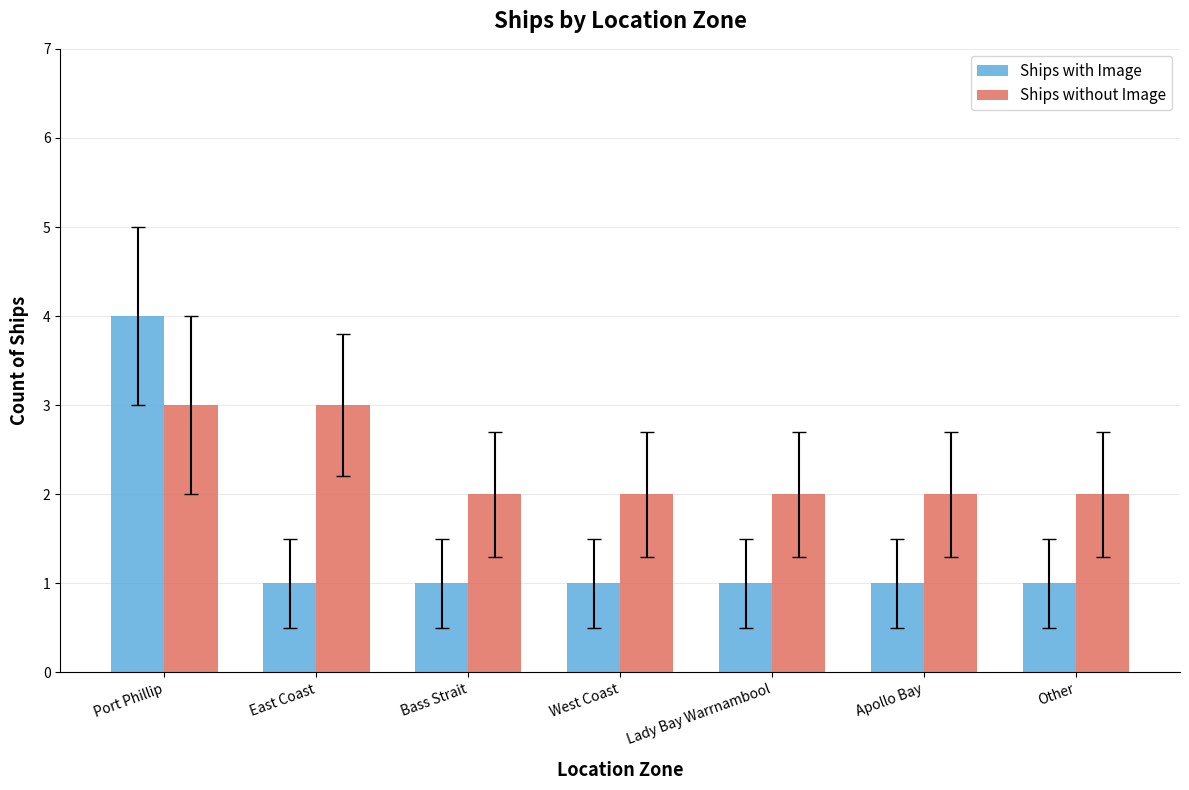

True or false: Ships with Image has a value of 1 at Bass Strait.

True